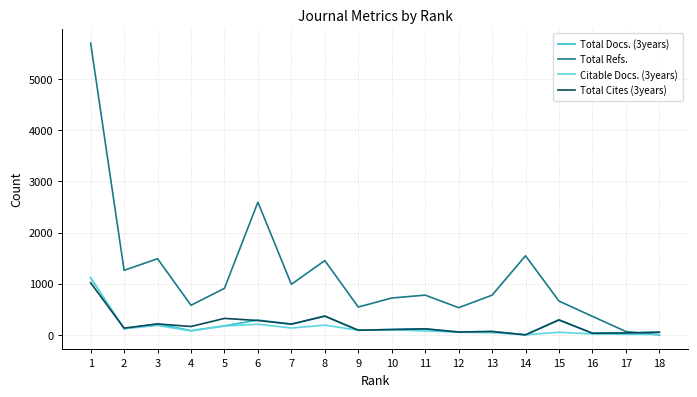

Which series has the largest total across all categories?

Total Refs.